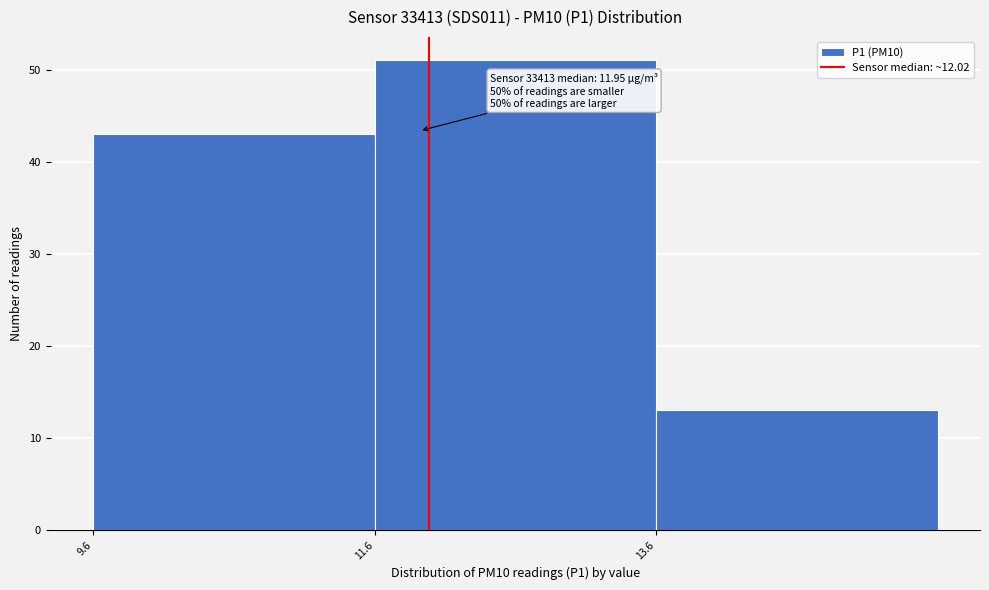

Which range on the x-axis has the tallest bar?

11.6 to 13.6